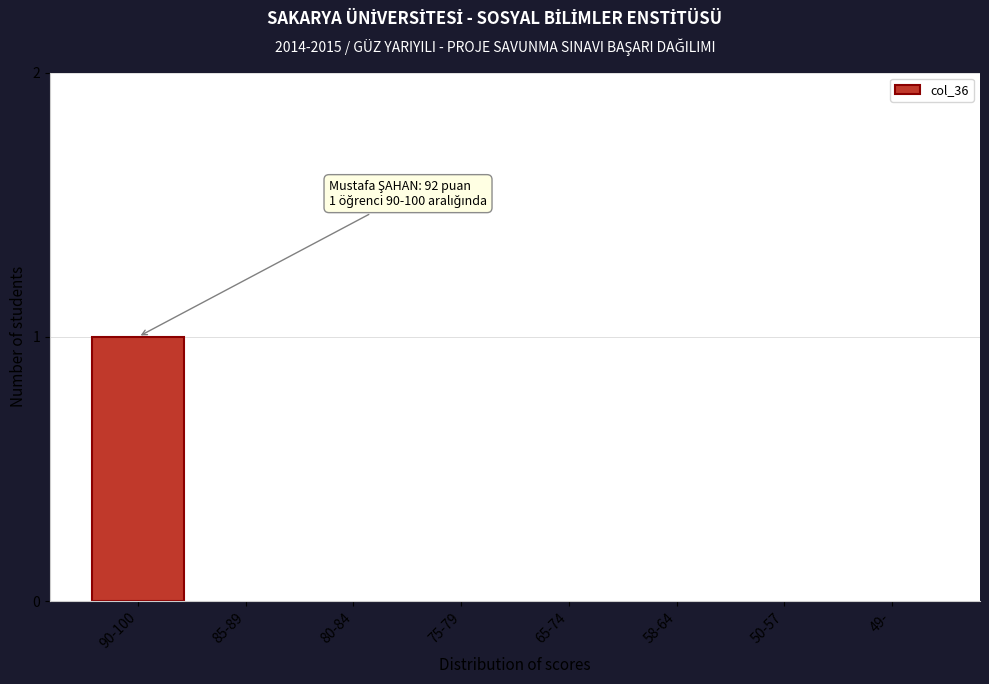

Reading left to right, what are all the values shown in this chart?

90-100=1	85-89=0	80-84=0	75-79=0	65-74=0	58-64=0	50-57=0	49-=0